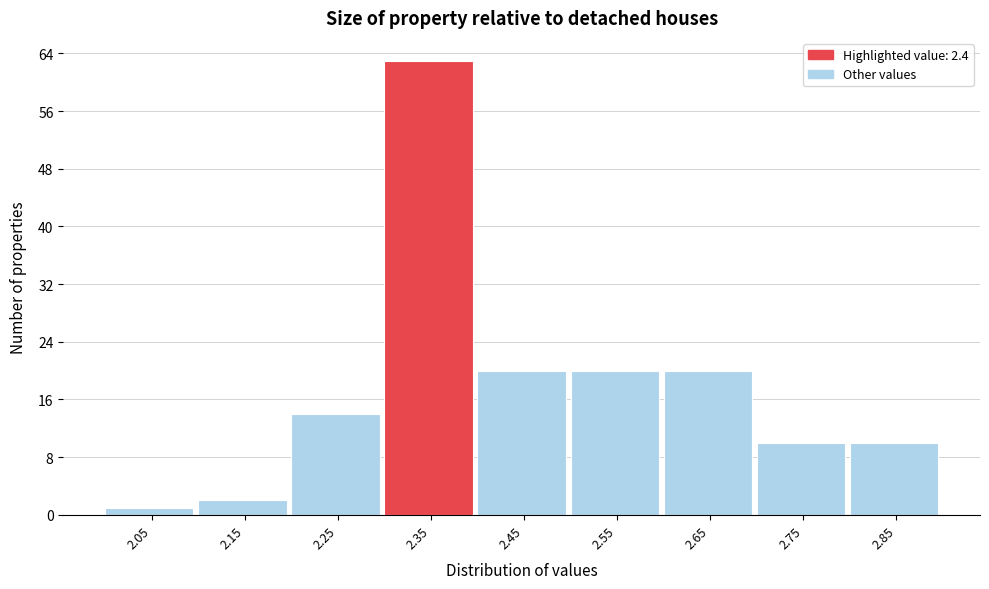

Reading left to right, what are all the values shown in this chart?

2.05=1	2.15=2	2.25=14	2.35=63	2.45=20	2.55=20	2.65=20	2.75=10	2.85=10